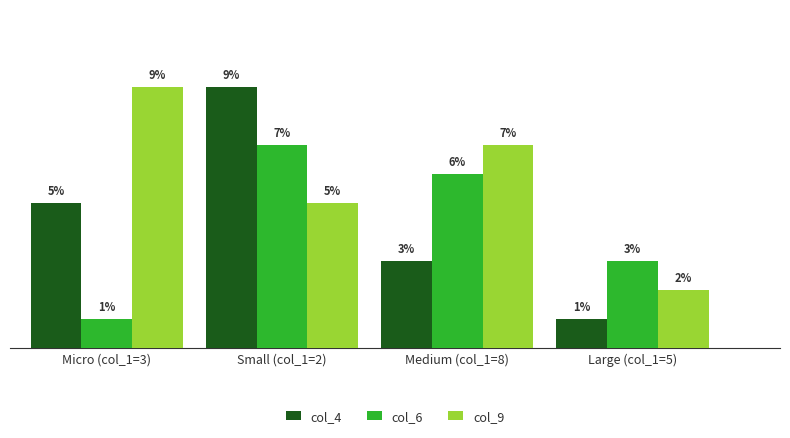

What is the label of the 2nd bar from the right?

Medium (col_1=8)